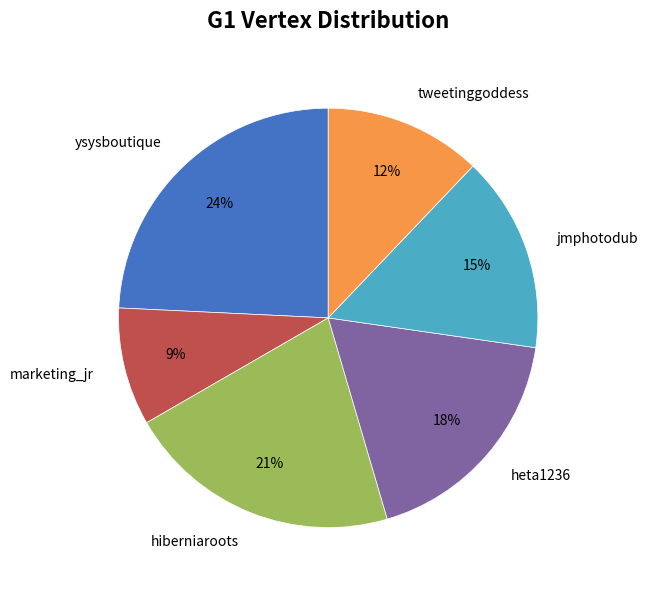

Does tweetinggoddess represent more than half of the total?

No